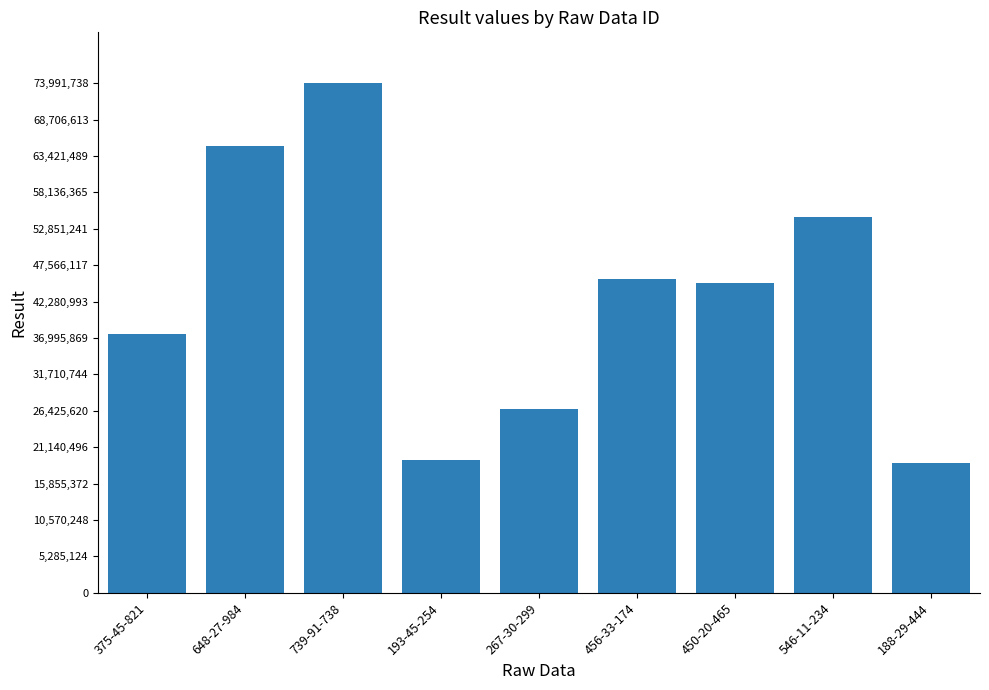

What is the maximum value shown in the chart?

73991738